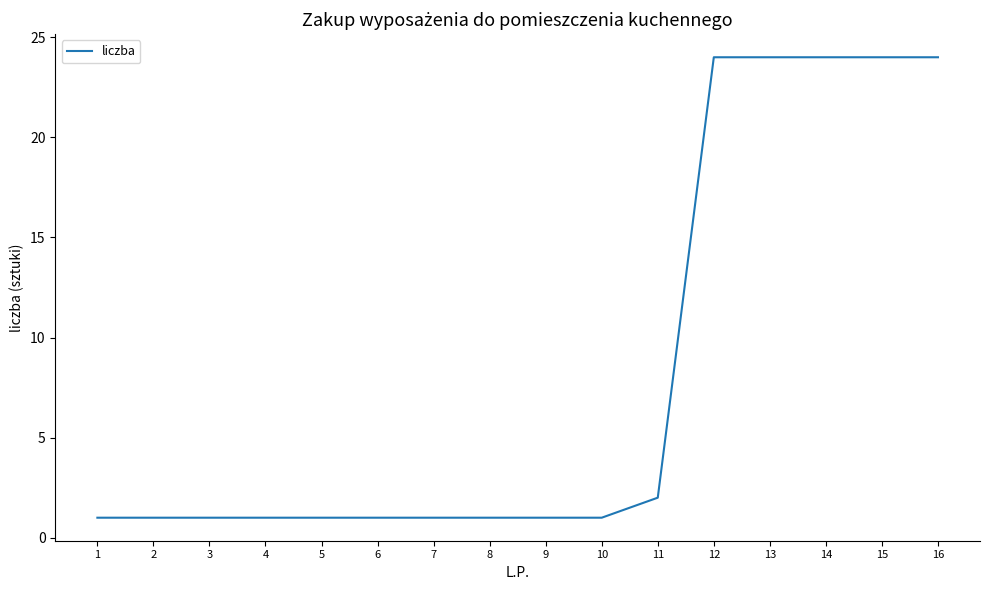

Where is the data nearest to the value 12?

11